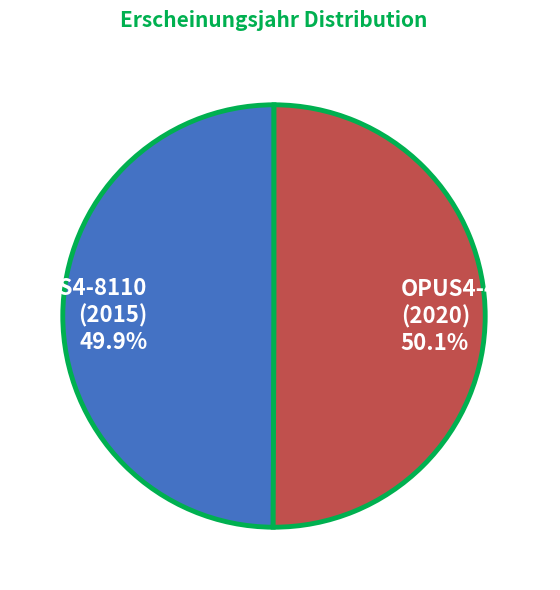

What portion of the pie excludes OPUS4-44577 (2020)?

49.9%